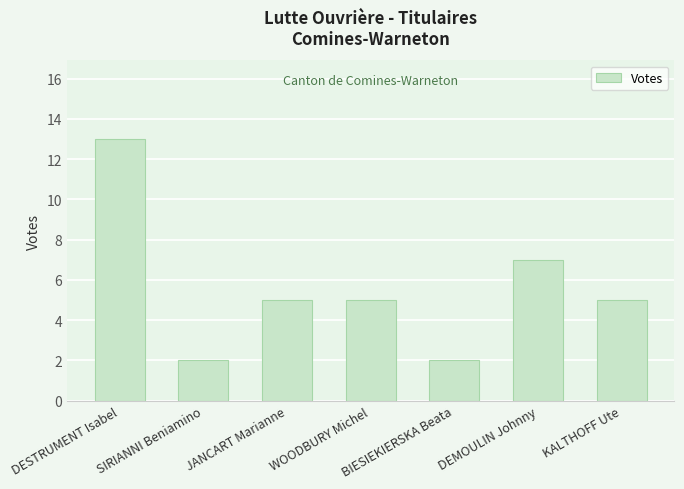

What is the change in value from JANCART Marianne to BIESIEKIERSKA Beata?

-3